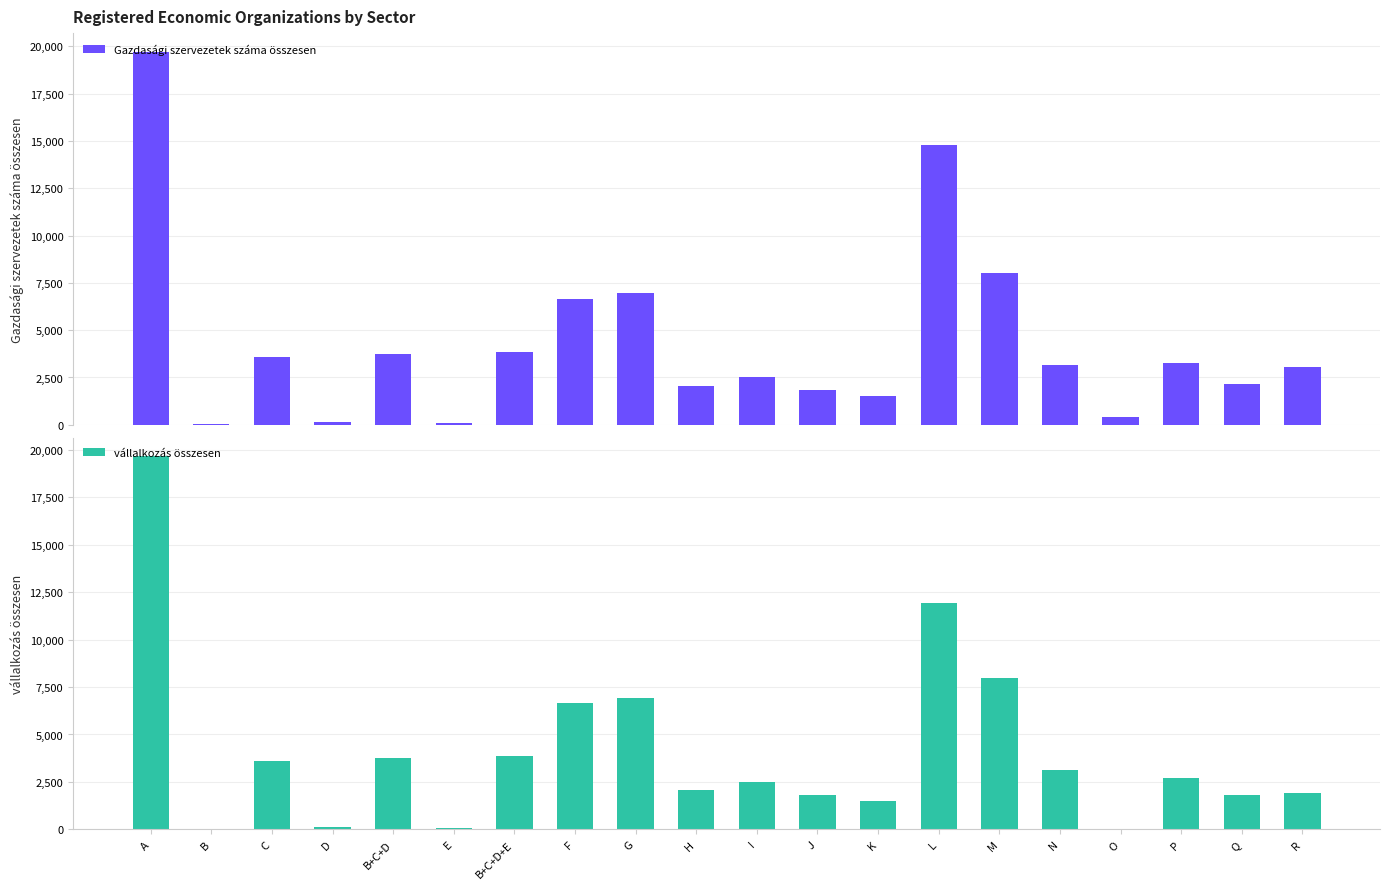

Is it true that Gazdasági szervezetek száma összesen equals 3581 at C?

True